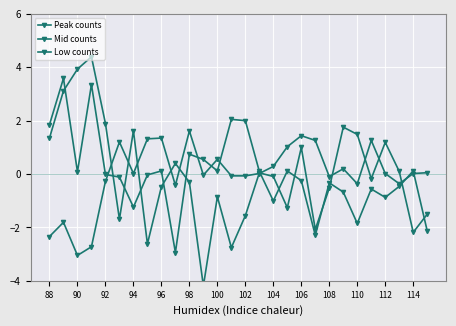

Where does the Low counts series first go above 0?

98